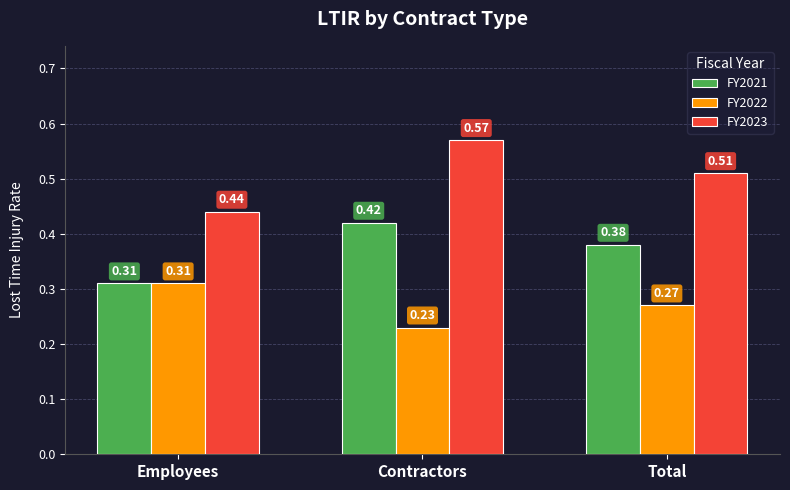

What is the difference between the second highest and minimum values in the FY2021 series?

0.1